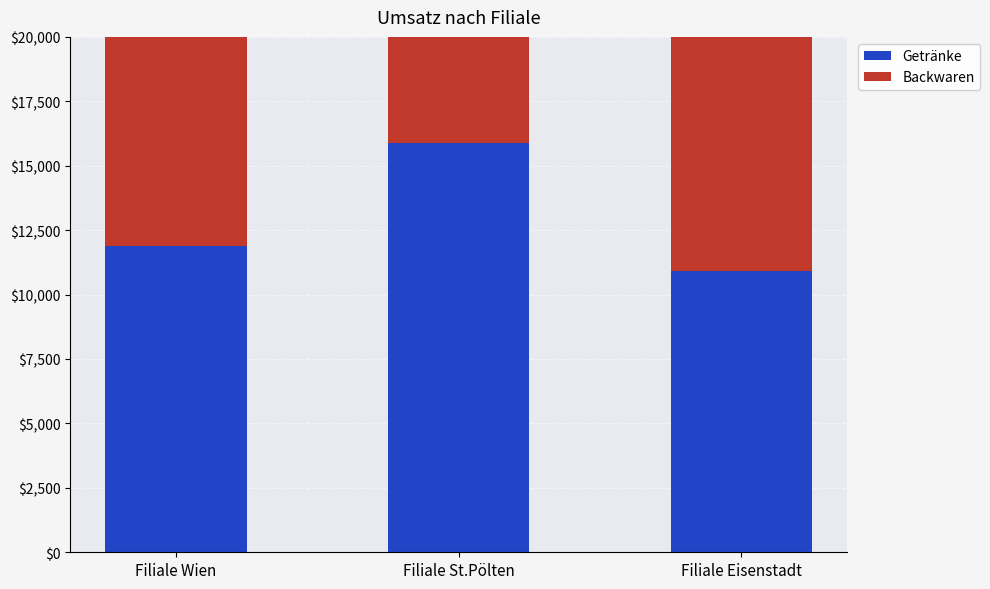

What is the label of the 3rd bar from the left?

Filiale Eisenstadt